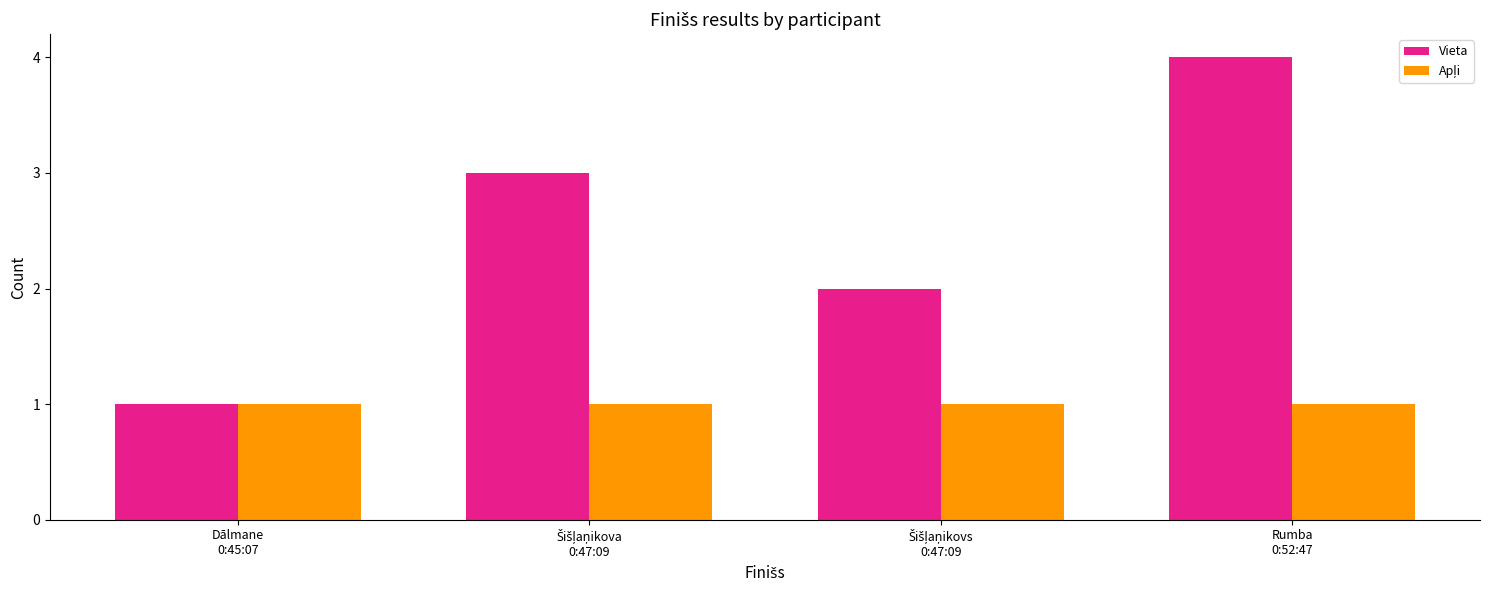

Which series has the largest range (max minus min)?

Vieta